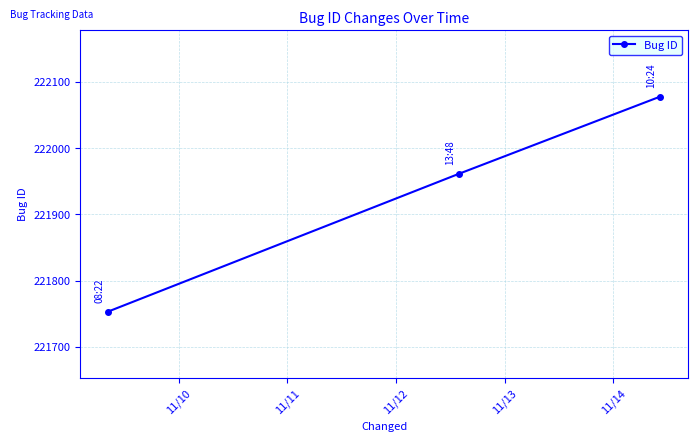

How many values are between 221753 and 222078?

3